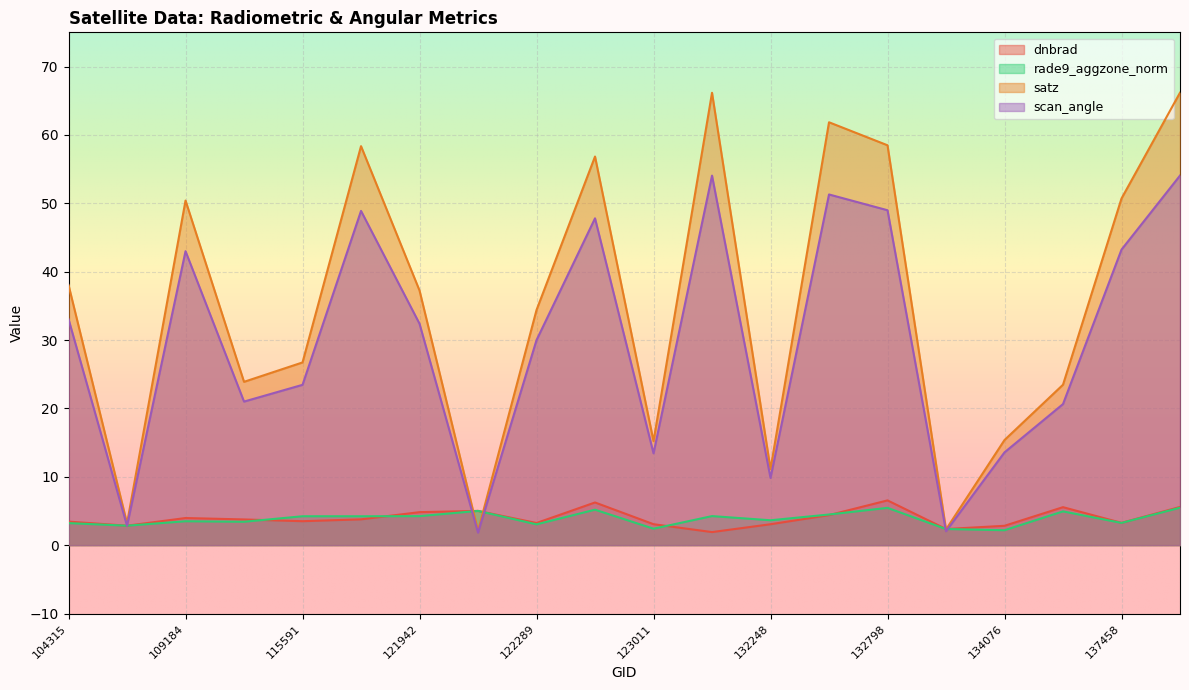

Reading right to left, extract all data points from this chart.

dnbrad: 5.6	3.3	5.6	2.8	2.4	6.5	4.4	3.1	1.9	3.1	6.2	3.2	5.0	4.8	3.8	3.5	3.8	4.0	2.8	3.4
rade9_aggzone_norm: 5.5	3.2	4.9	2.2	2.4	5.5	4.5	3.6	4.2	2.4	5.2	3.0	5.0	4.2	4.2	4.2	3.4	3.5	2.8	3.2
satz: 66.2	50.7	23.5	15.4	2.3	58.5	61.8	11.1	66.2	15.2	56.8	34.4	2.1	37.2	58.4	26.7	23.9	50.4	3.2	38.0
scan_angle: 54.1	43.2	20.6	13.6	2.0	49.0	51.3	9.8	54.0	13.4	47.8	30.0	1.8	32.4	48.9	23.4	21.0	43.0	2.8	33.1